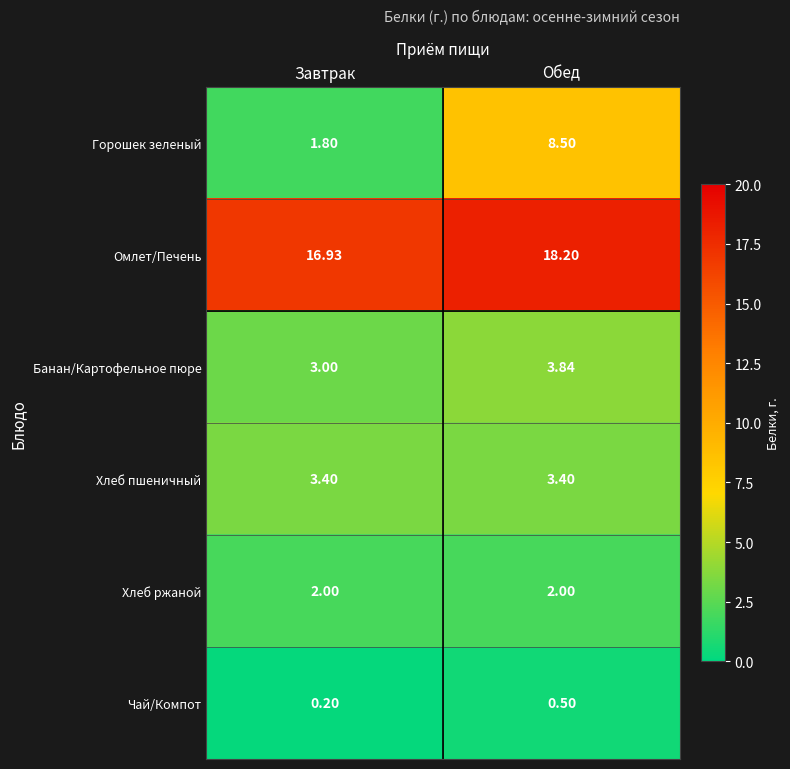

Is the value of Омлет/Печень at Обед greater than the value of Хлеб ржаной at Завтрак?

Yes